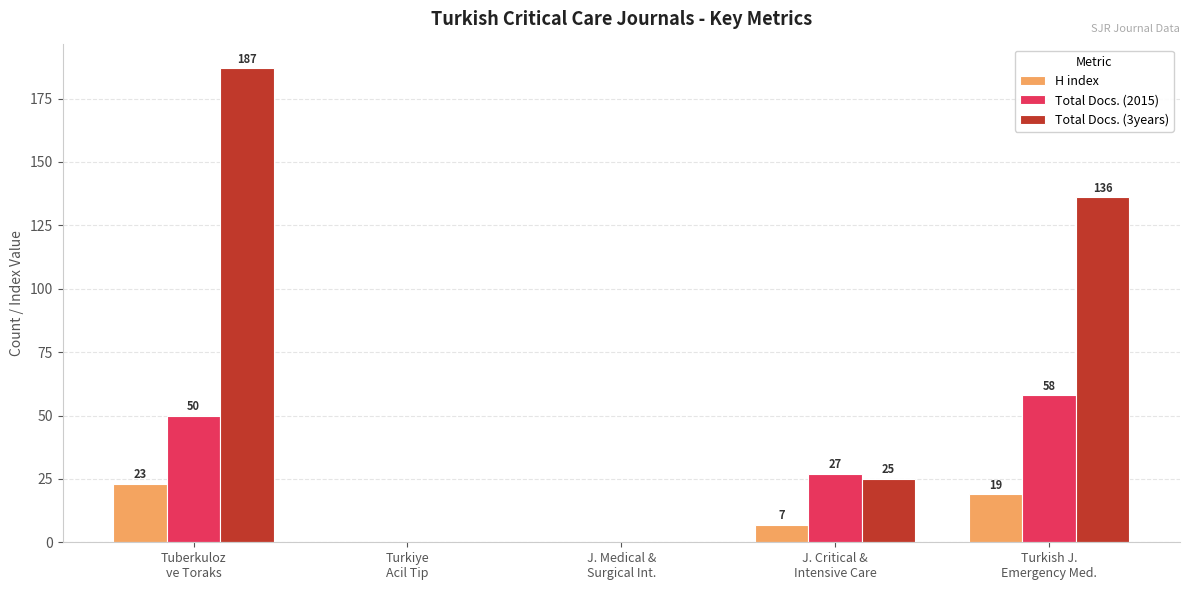

What is the highest value of the H index series?

23